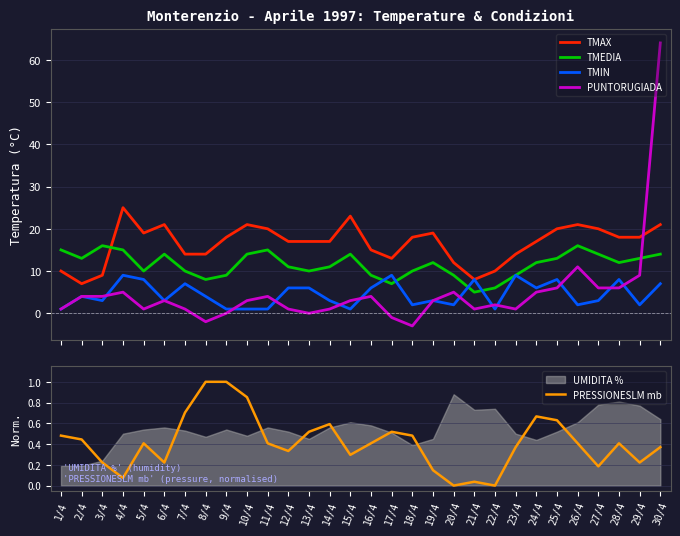

How many lines are shown in the chart?

5